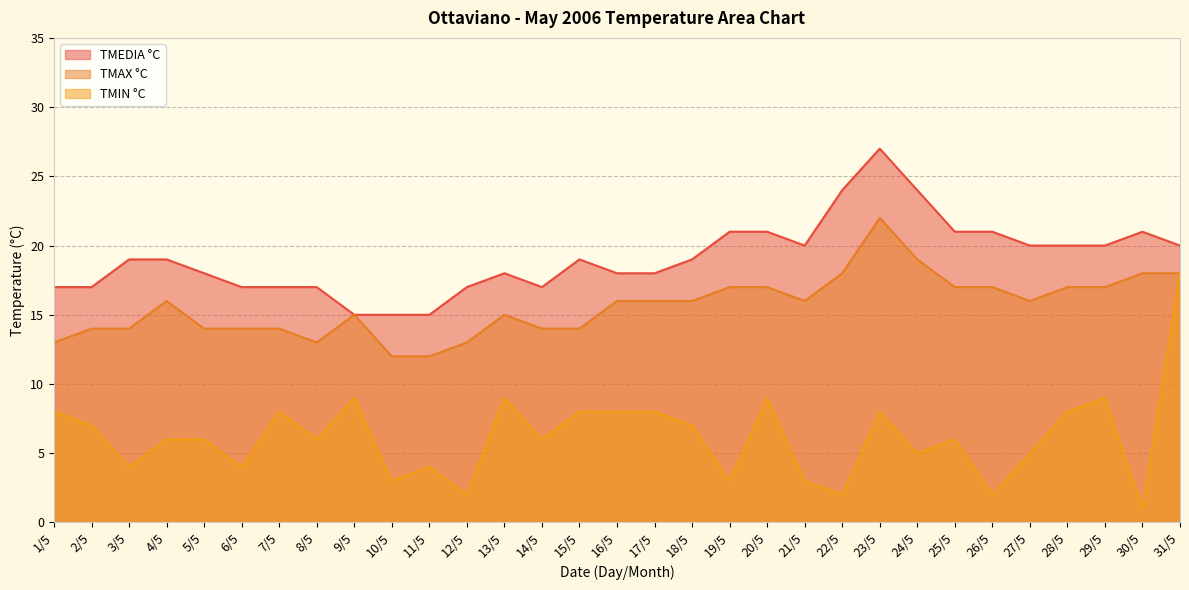

Where is TMEDIA °C nearest to the value 21?

19/5